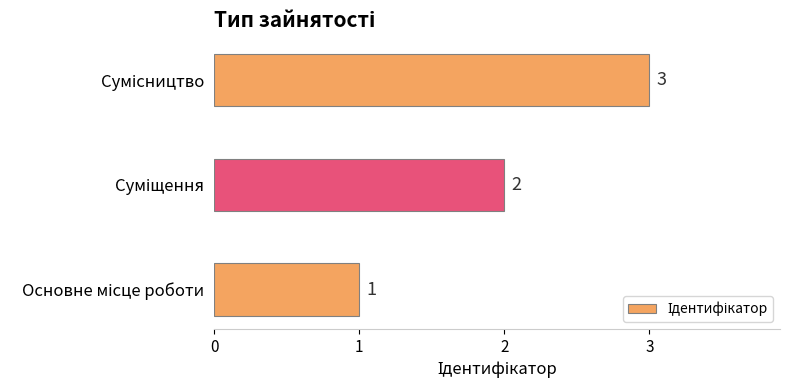

What is the difference between the maximum and minimum values?

2